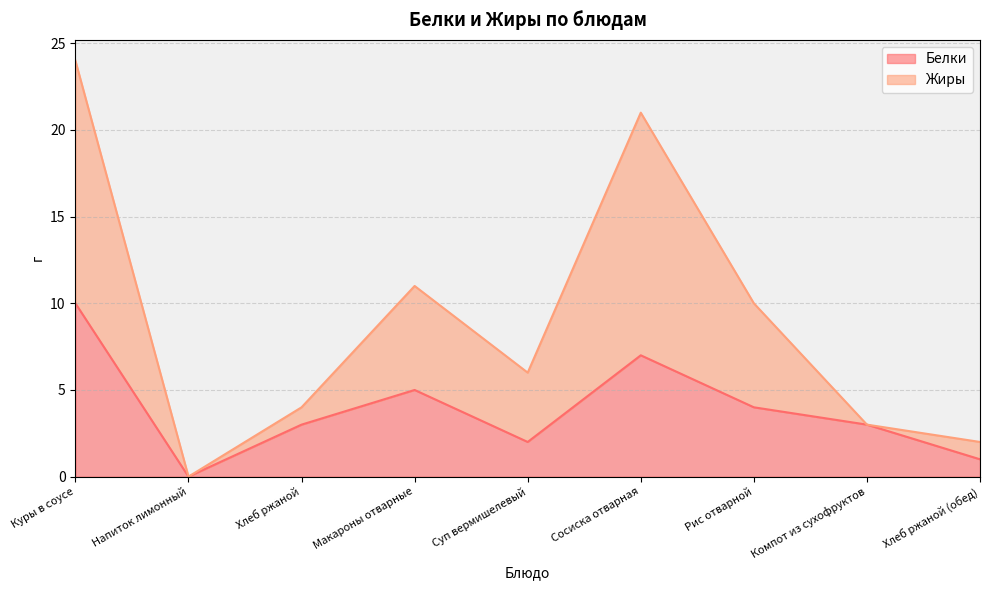

True or false: Белки and Жиры intersect in this chart.

False